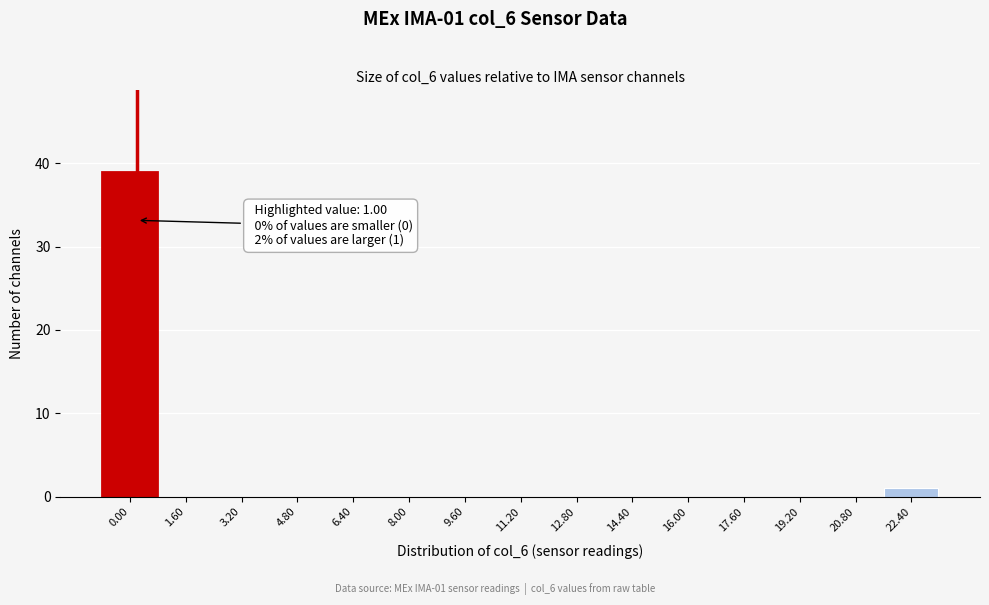

Reading left to right, list all the values displayed in this chart.

0.00=39	1.60=0	3.20=0	4.80=0	6.40=0	8.00=0	9.60=0	11.20=0	12.80=0	14.40=0	16.00=0	17.60=0	19.20=0	20.80=0	22.40=1